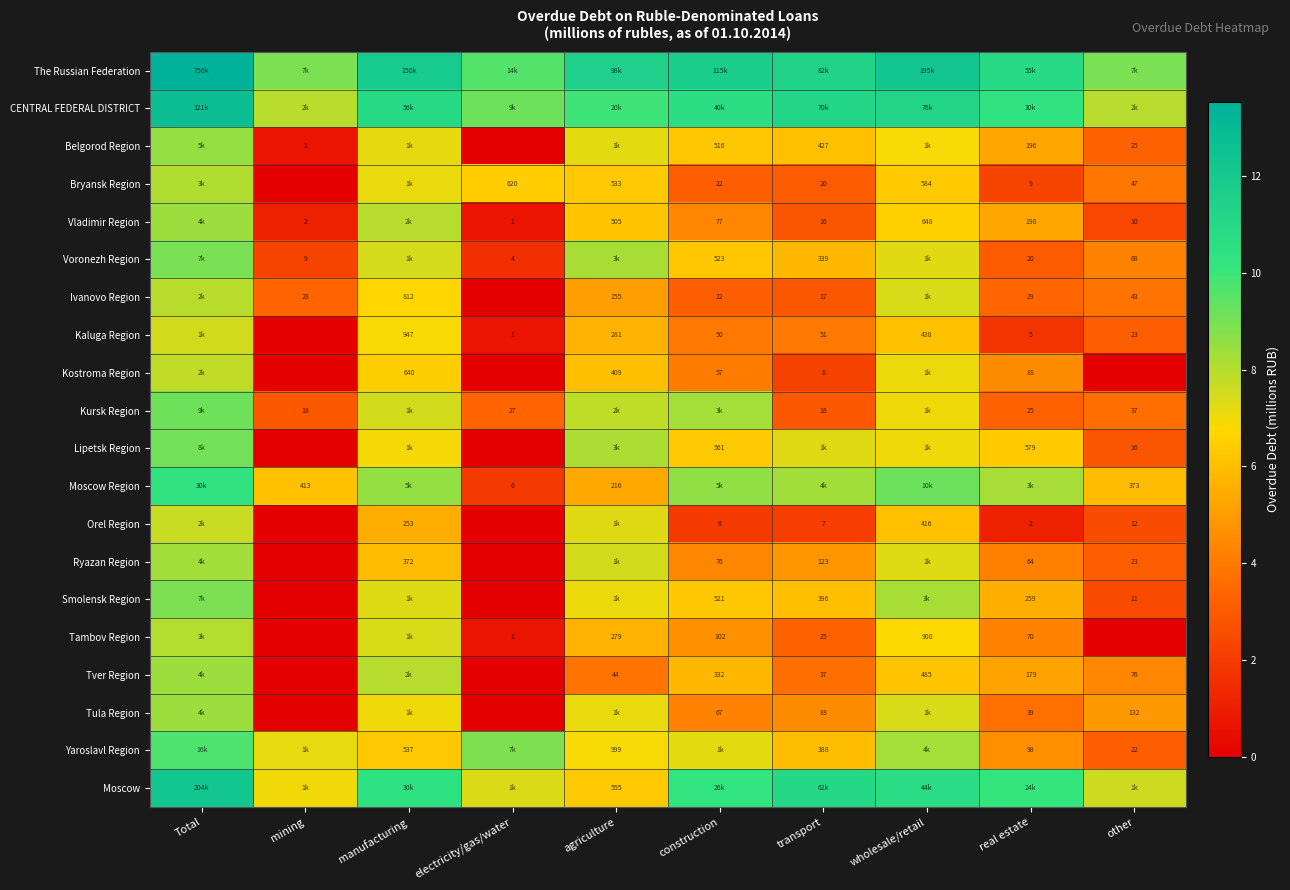

Rank the series by their maximum value, from lowest to highest.

Kaluga Region, Orel Region, Kostroma Region, Ivanovo Region, Tambov Region, Bryansk Region, Ryazan Region, Vladimir Region, Tula Region, Tver Region, Belgorod Region, Smolensk Region, Voronezh Region, Lipetsk Region, Kursk Region, Yaroslavl Region, Moscow Region, Moscow, CENTRAL FEDERAL DISTRICT, The Russian Federation